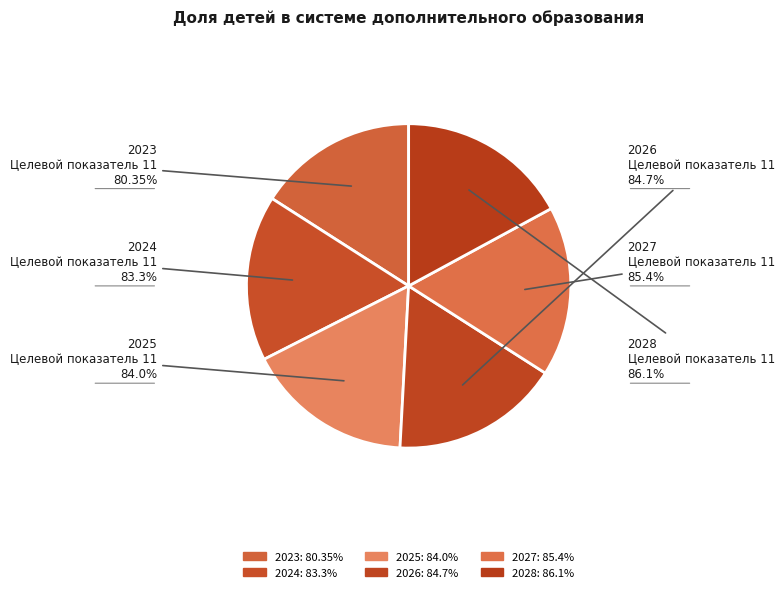

What is the largest slice in the pie chart?

2028